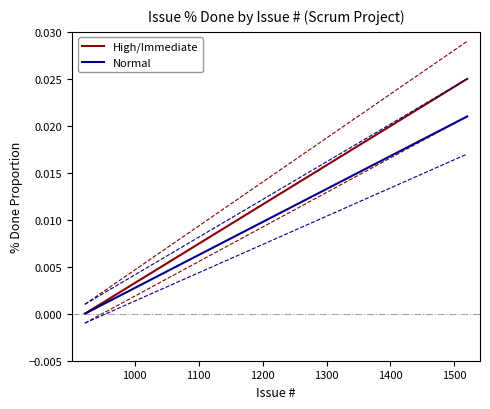

True or false: High/Immediate and Normal cross at least once.

False